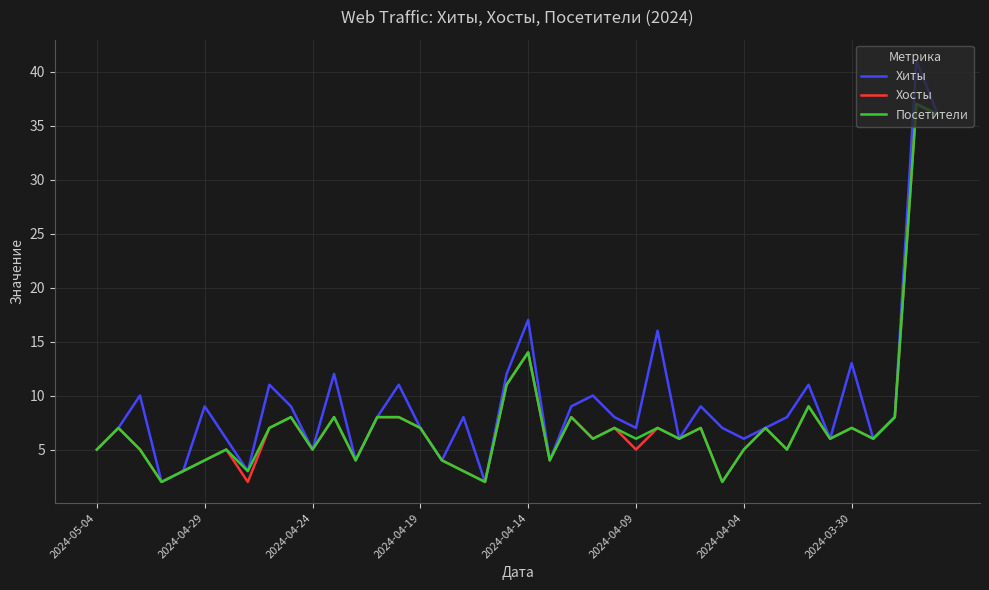

Which series has the largest range (max minus min)?

Хиты